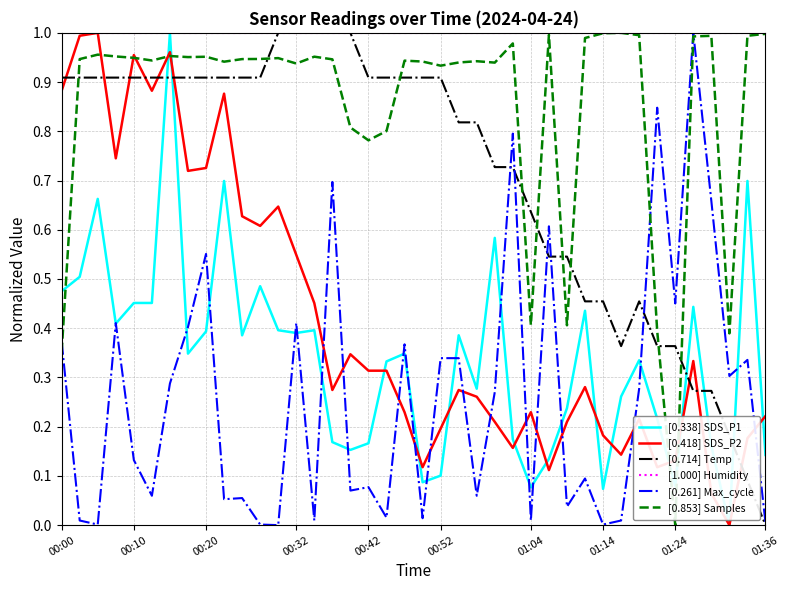

Which series has the largest total across all categories?

[1.000] Humidity